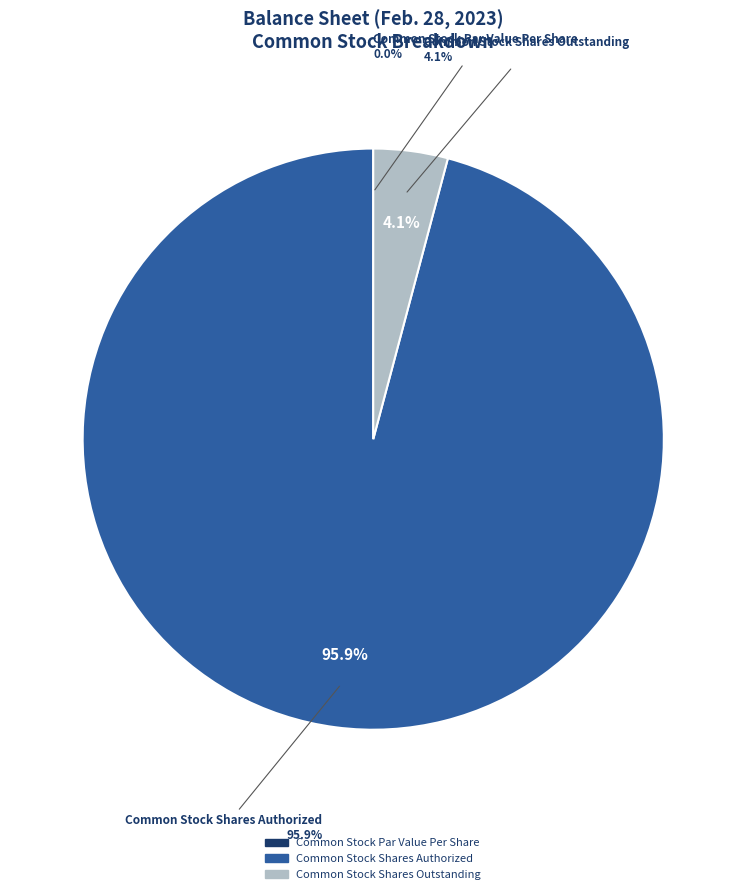

Do Common Stock Par Value Per Share and Common Stock Shares Outstanding together represent more than half of the pie?

No